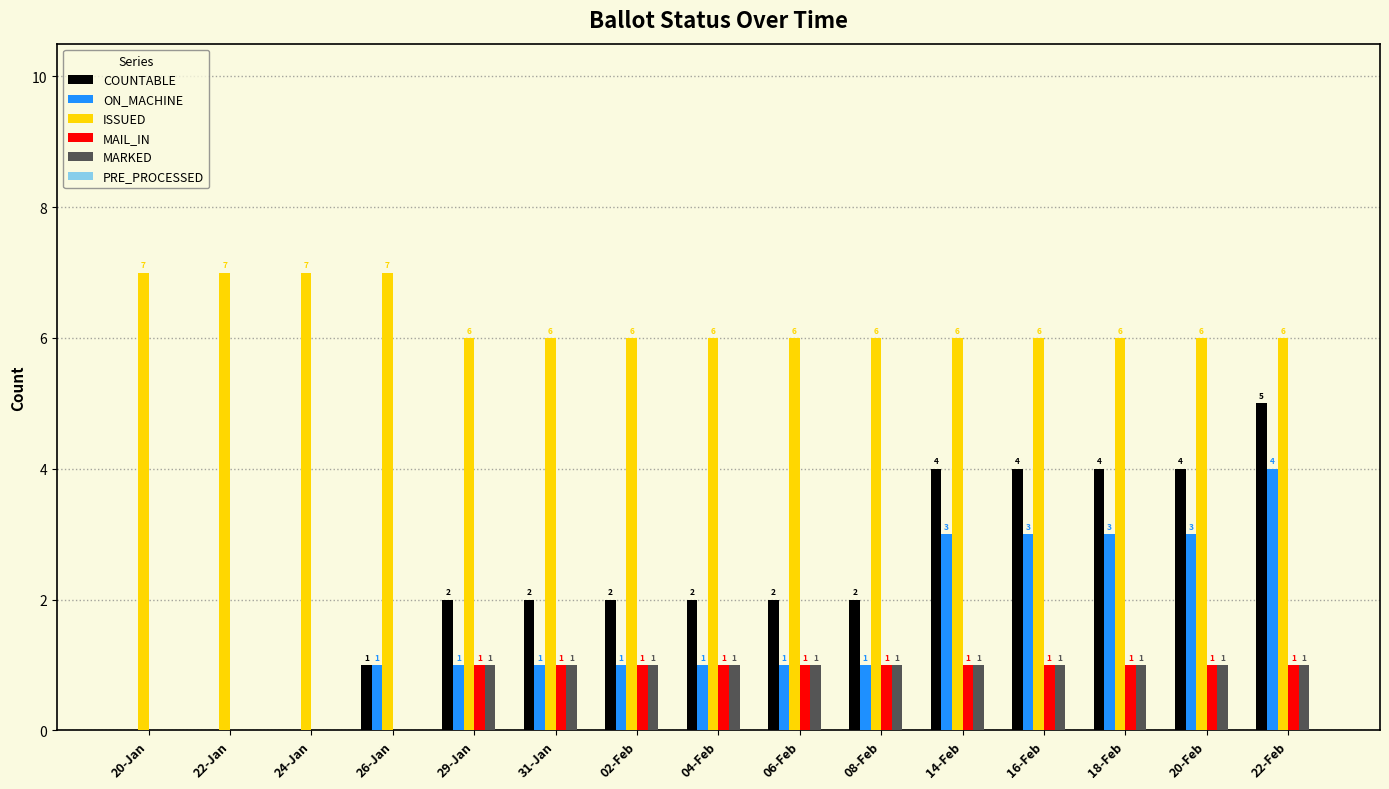

What is the sum of all MAIL_IN values?

11